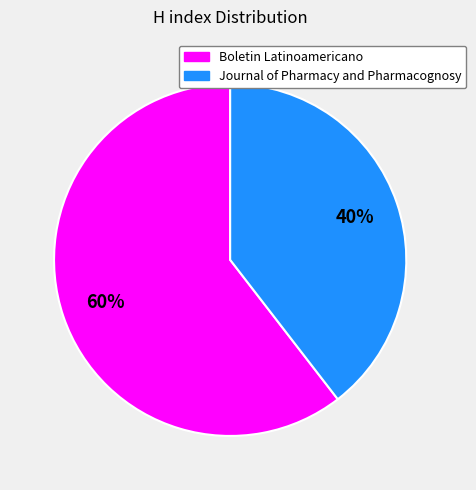

Does Journal of Pharmacy and Pharmacognosy represent more than half of the total?

No